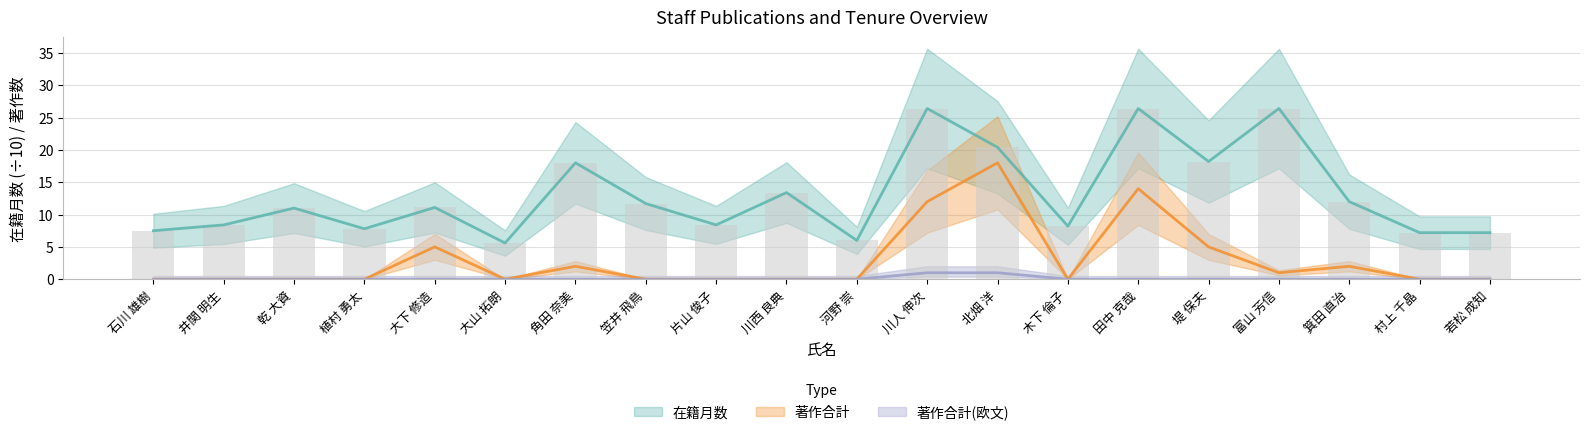

How many series are shown in this chart?

3